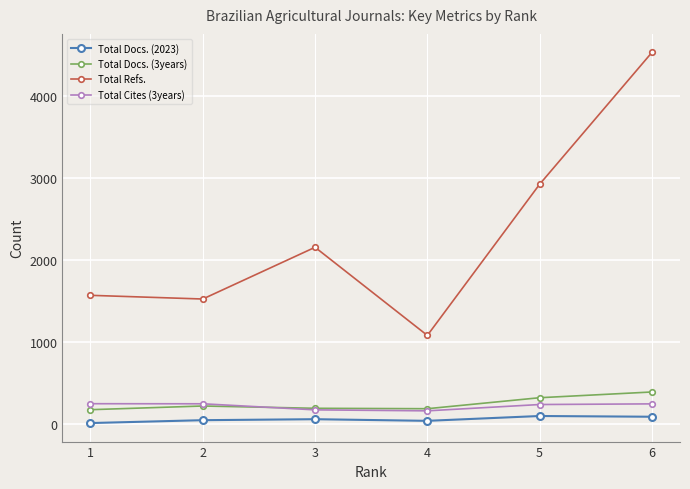

Which series has the largest total across all categories?

Total Refs.